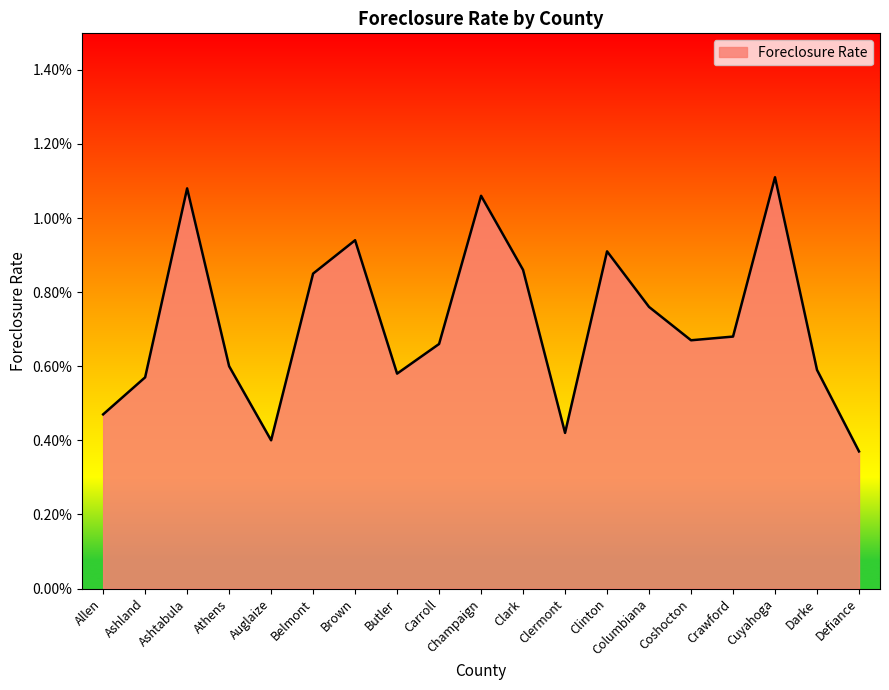

The chart shows a value of 0.0 at Crawford. True or false?

False